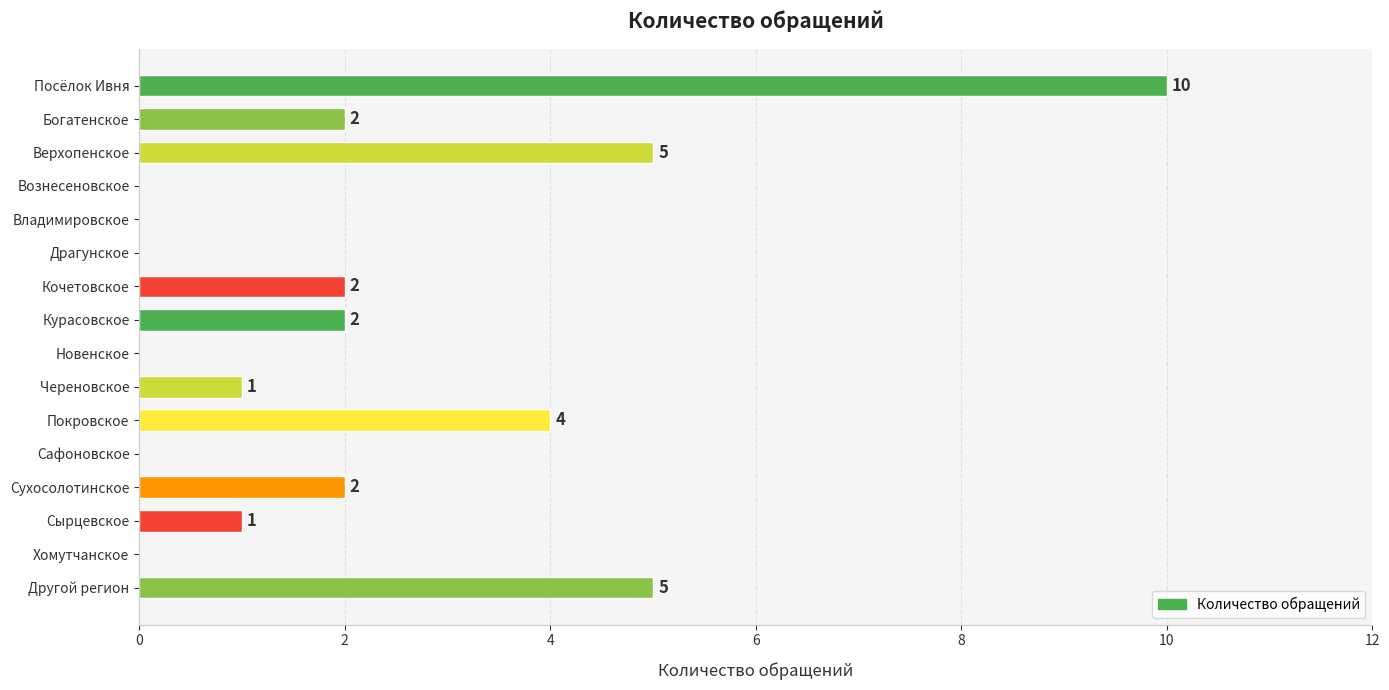

How many values are above zero?

10